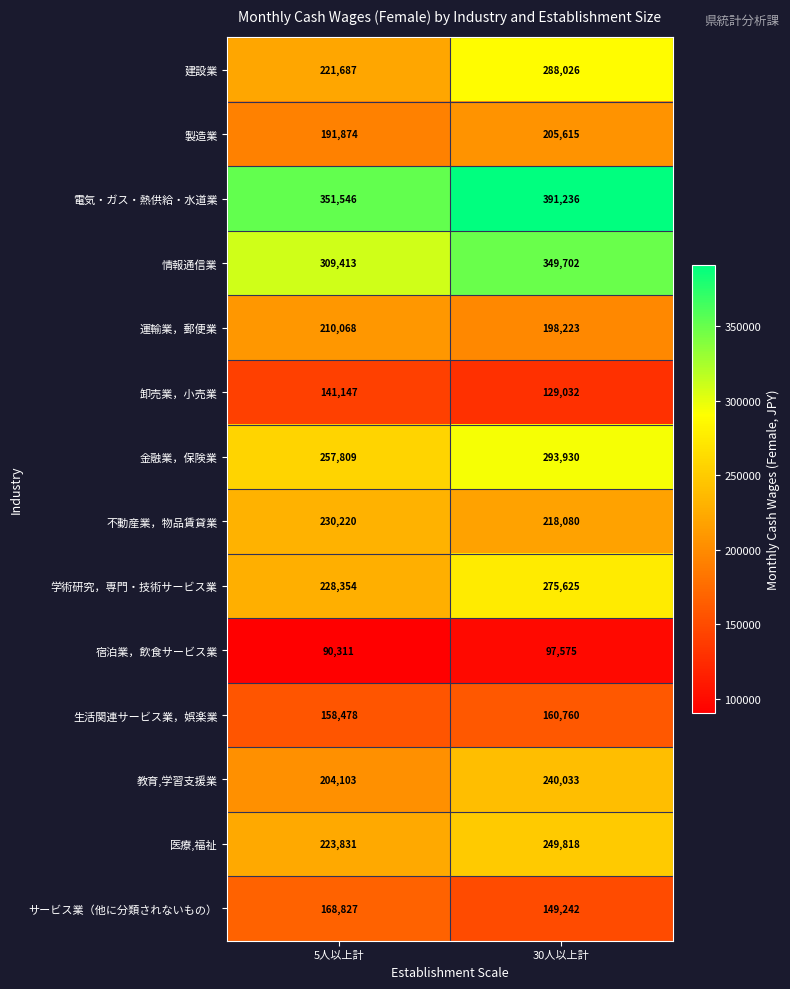

What is the total value across all series at 5人以上計?

2987668